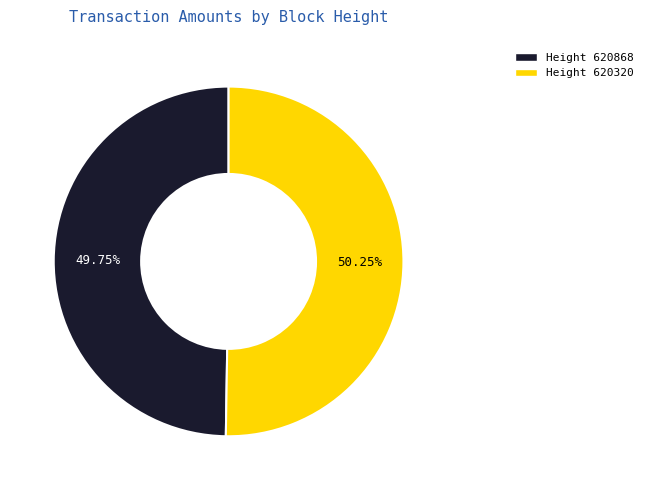

Rank the categories by value from highest to lowest.

Height 620320, Height 620868